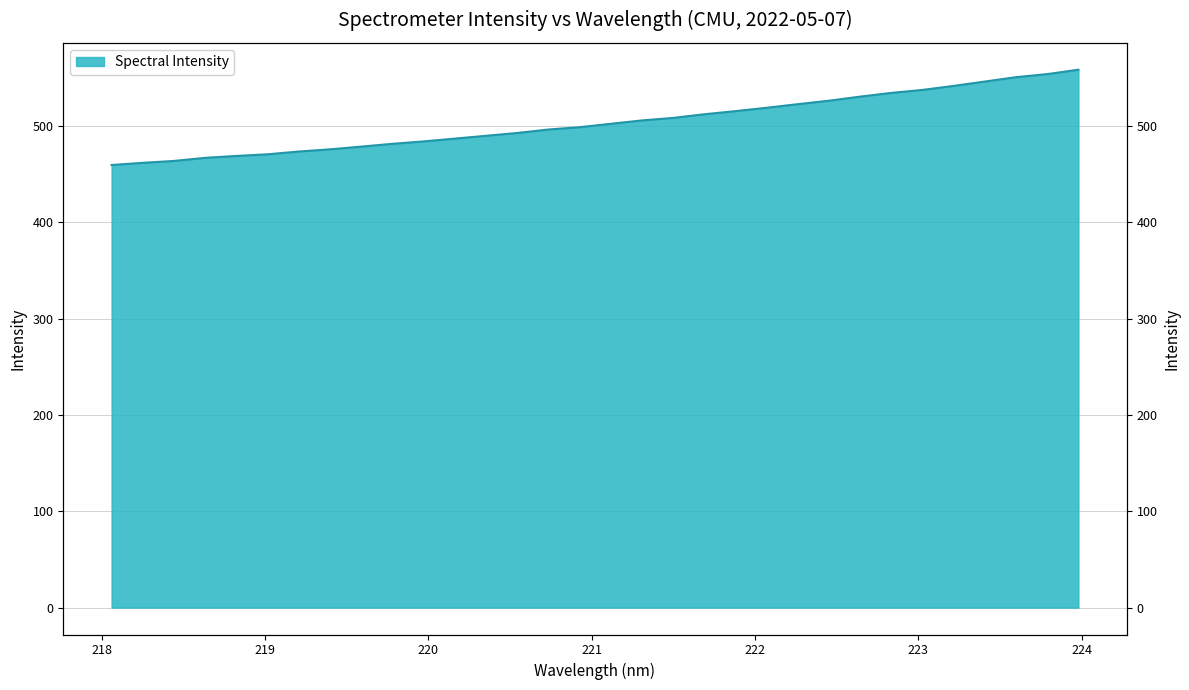

Which label corresponds to the smallest value in the chart?

218.0596